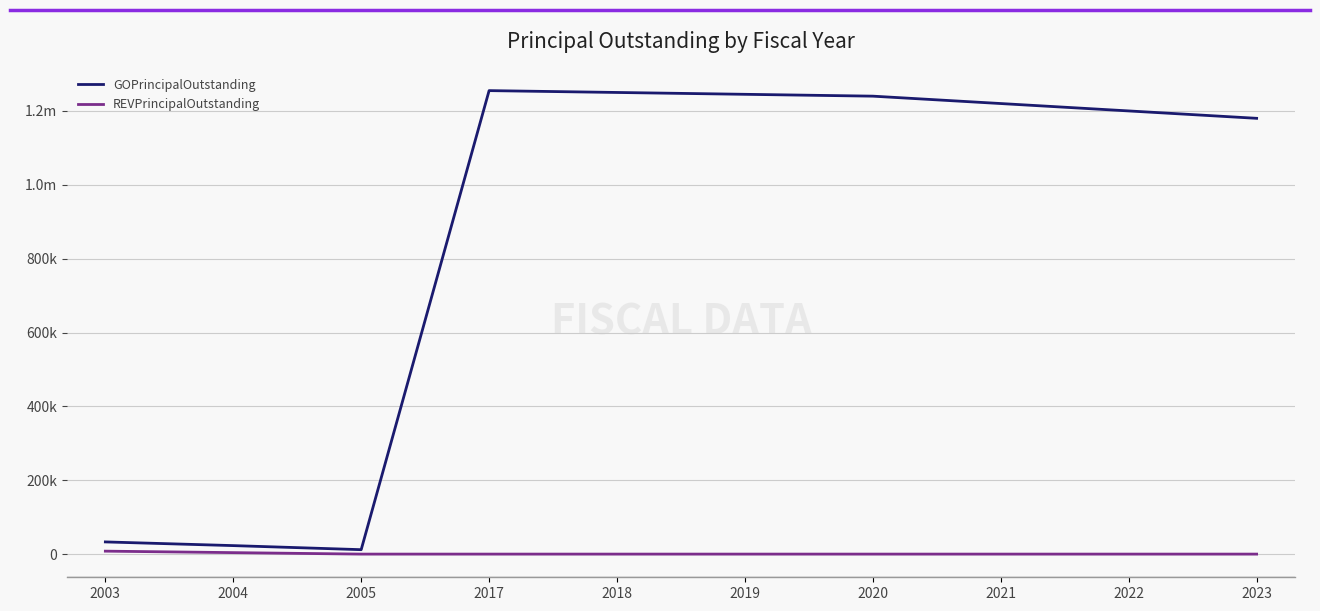

How many interior local valleys does the GOPrincipalOutstanding series have?

1